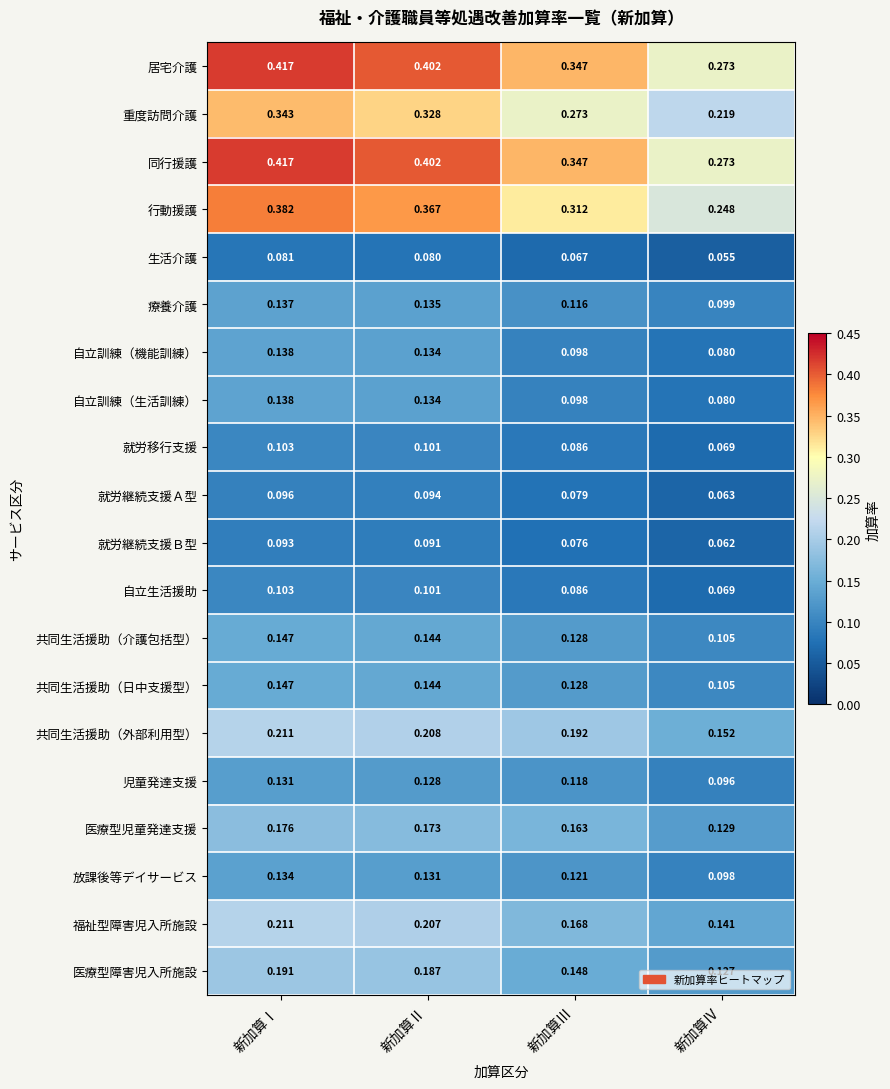

At which label is 重度訪問介護 closest to 0?

新加算Ⅳ